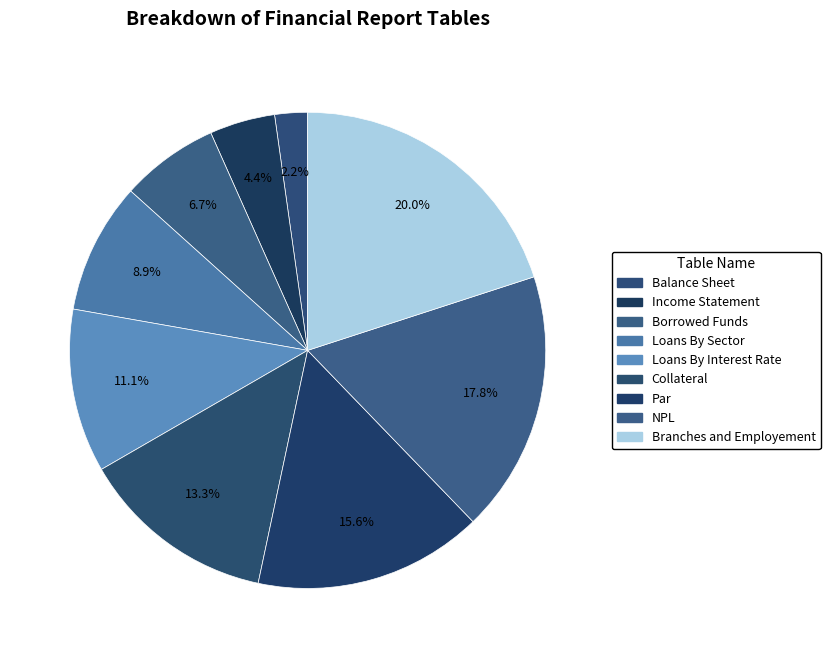

How many slices are in this pie chart?

9